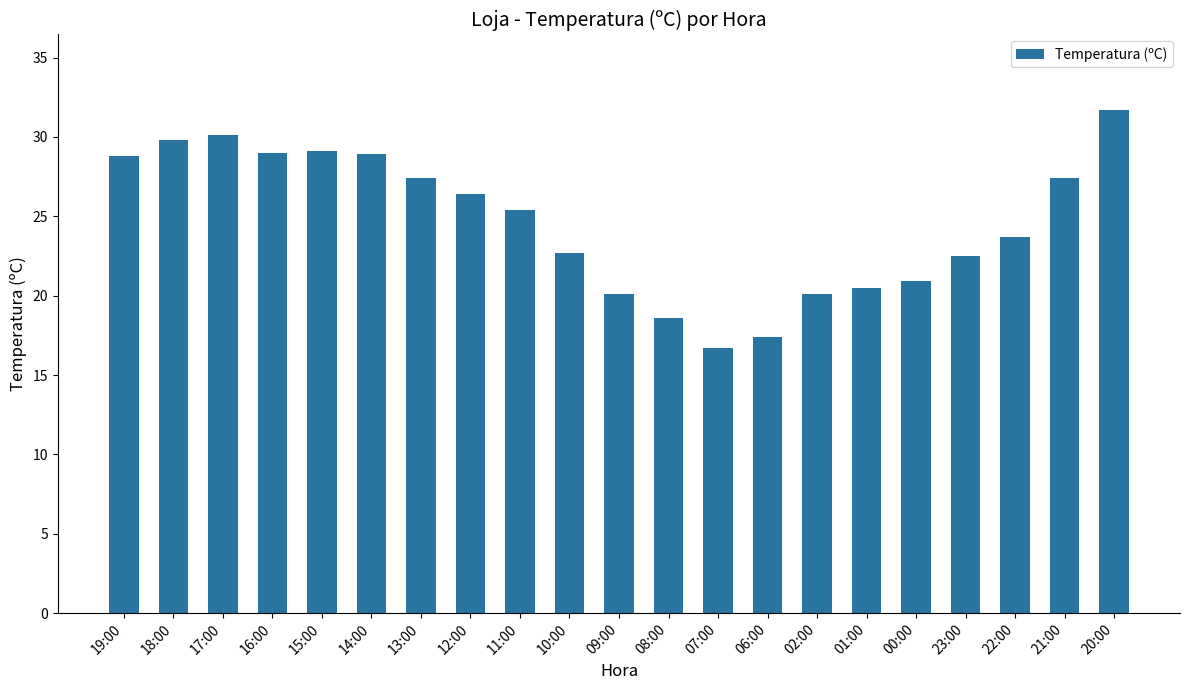

What is the label of the 20th bar from the right?

18:00